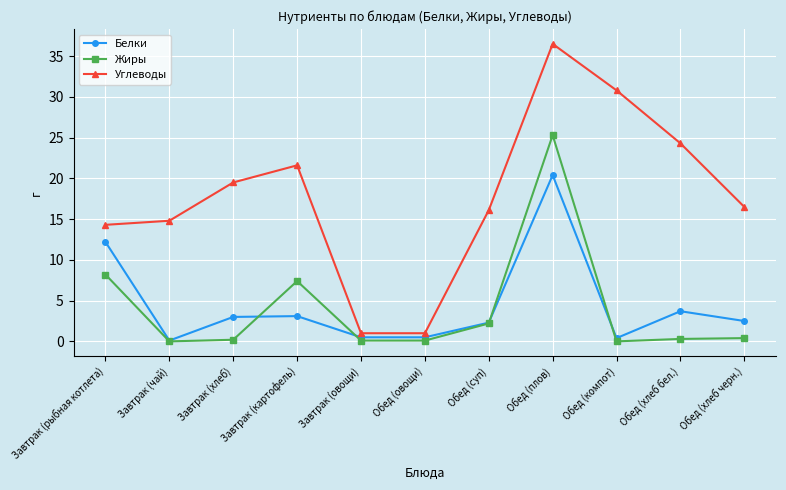

How many series are shown in this chart?

3